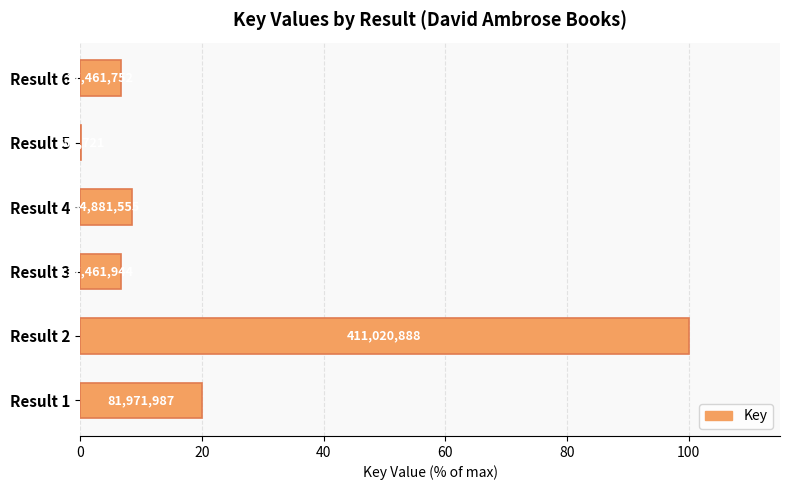

What is the difference between the maximum and minimum values?

99.8